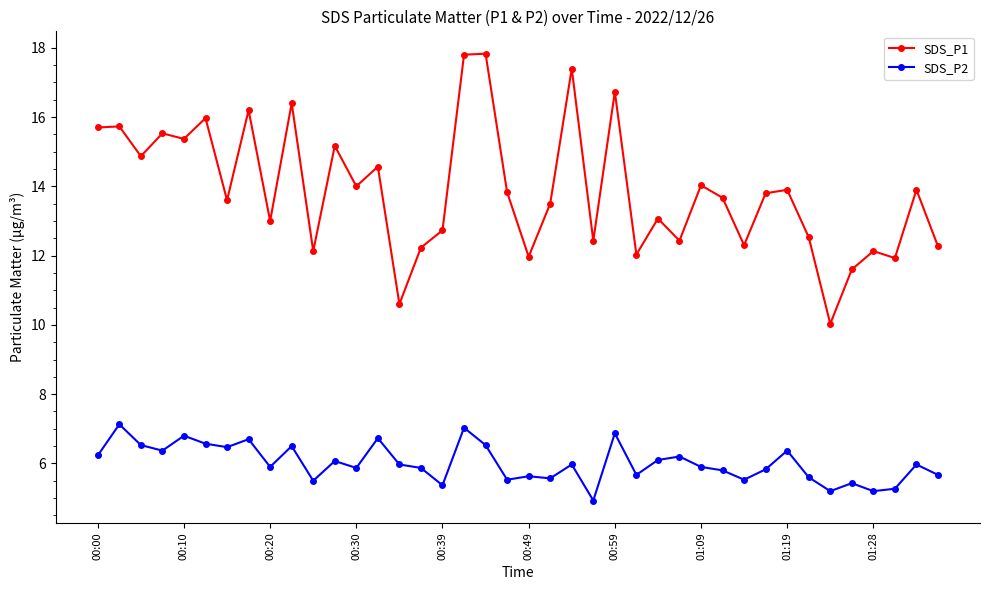

Count the number of data series in this chart.

2